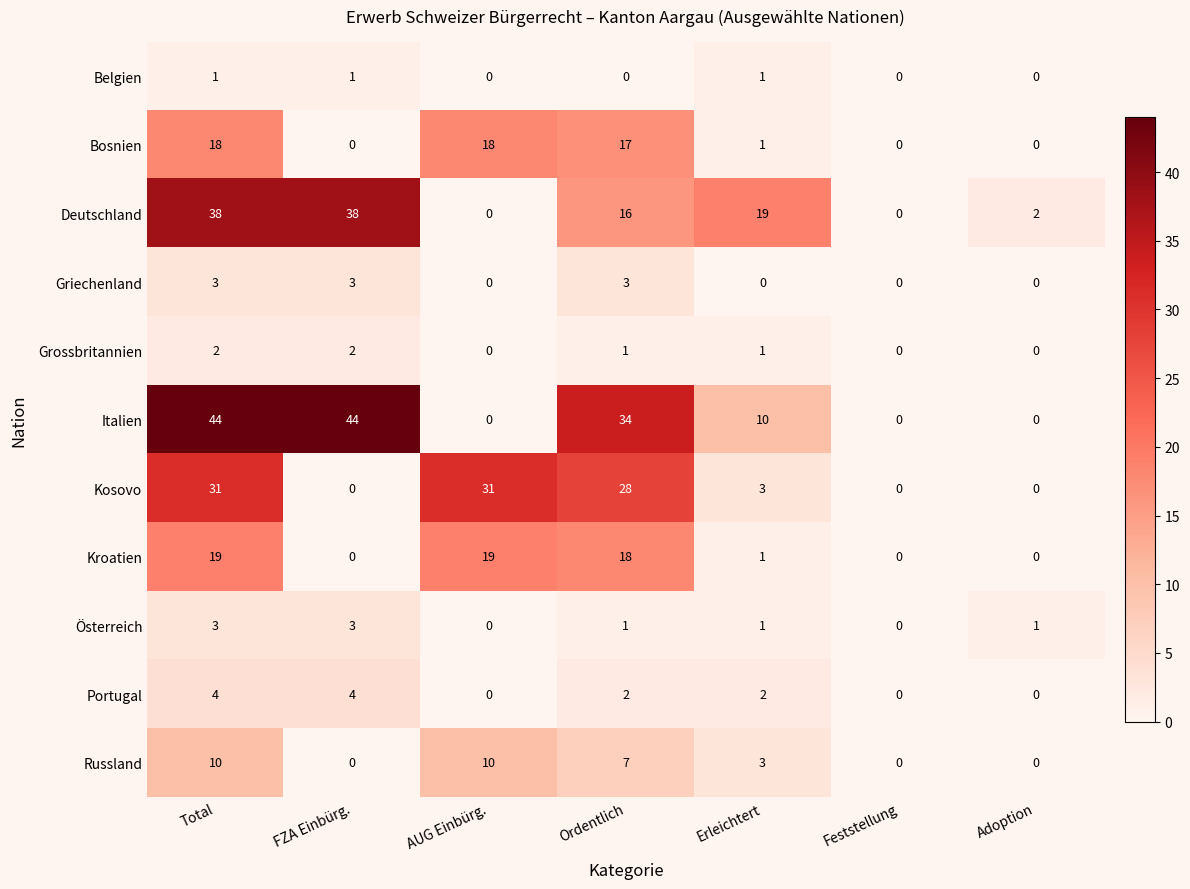

What is the highest value of the Italien series?

44